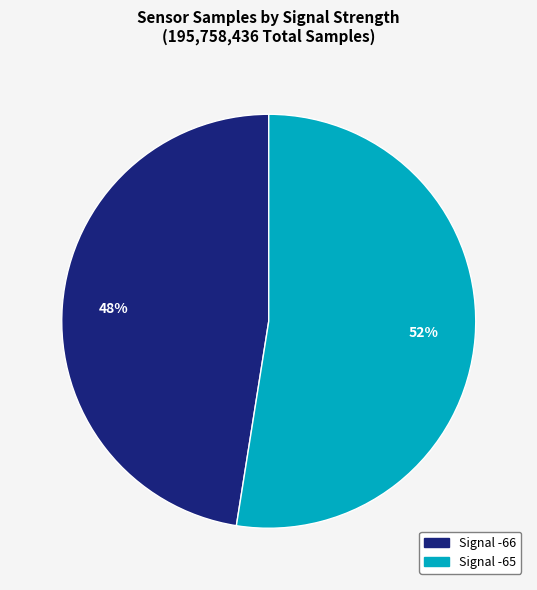

Is there any slice that represents more than half of the pie?

Yes